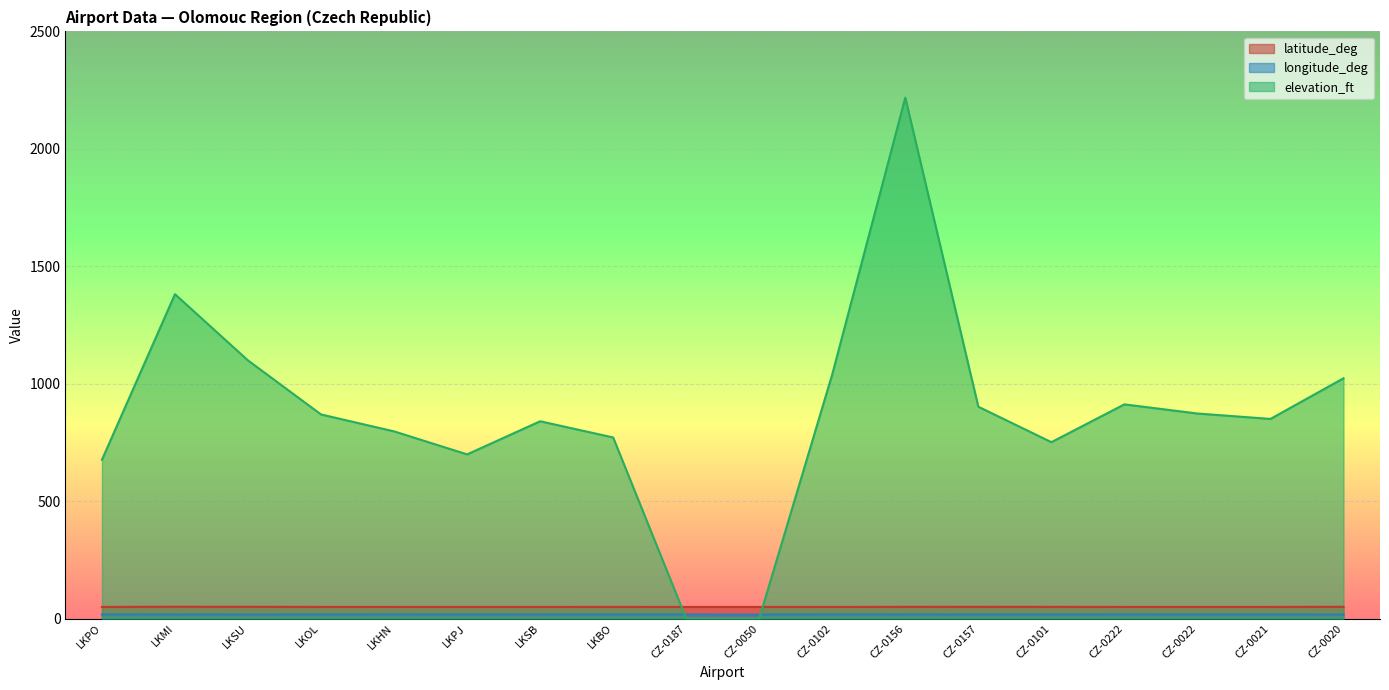

Rank the series at CZ-0101 from highest to lowest value.

elevation_ft, latitude_deg, longitude_deg